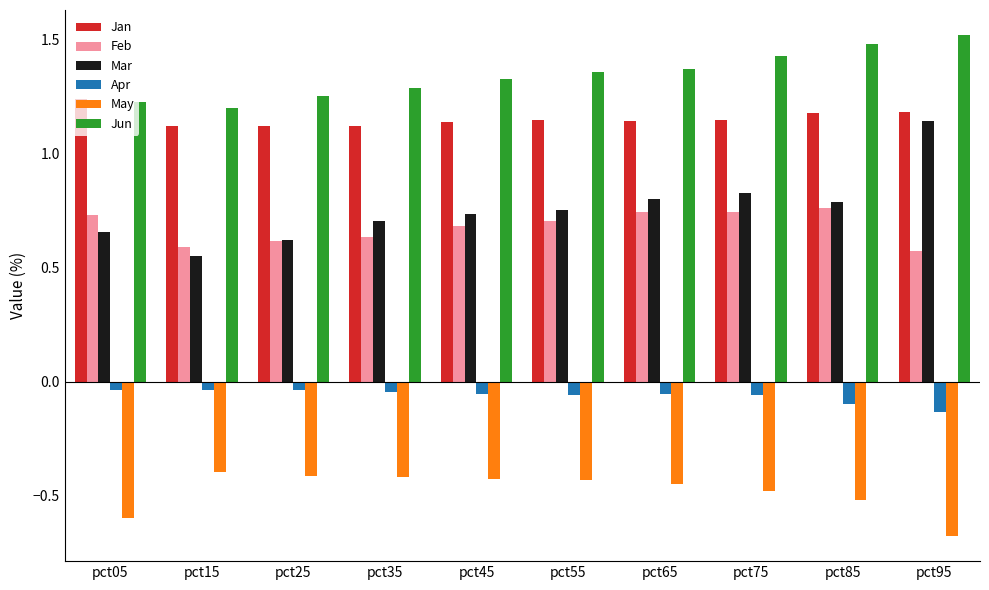

What is the total value across all series at pct95?

3.6